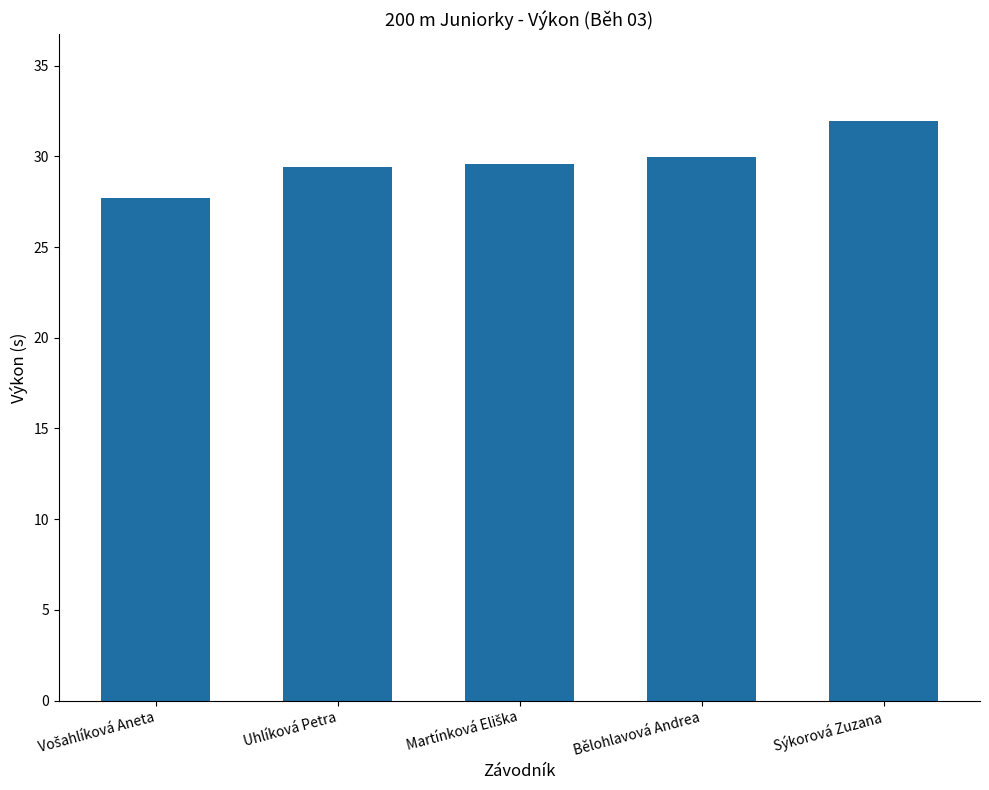

Is it true that the value at Sýkorová Zuzana is 31.9?

True